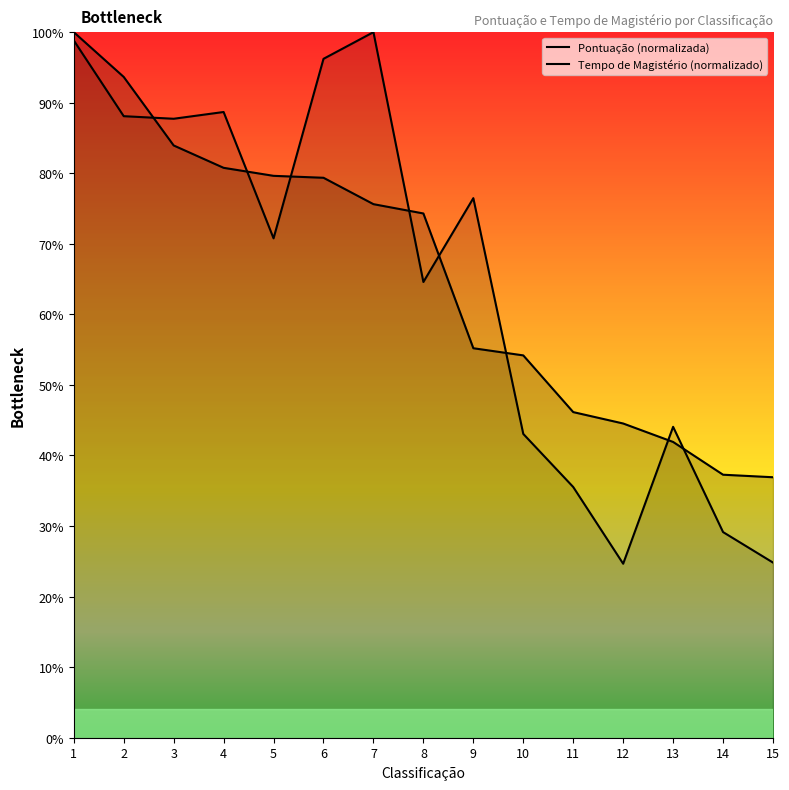

The Pontuação (normalizada) series shows 41.9 at 13. True or false?

True